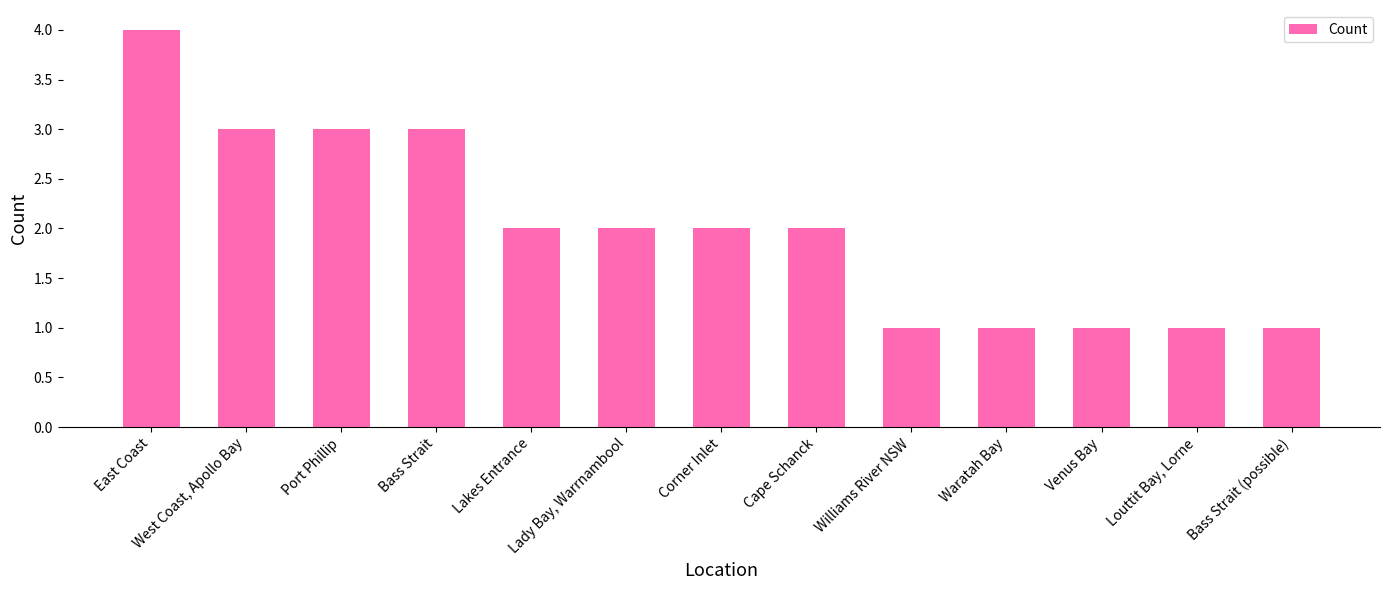

What is the smallest value displayed?

1